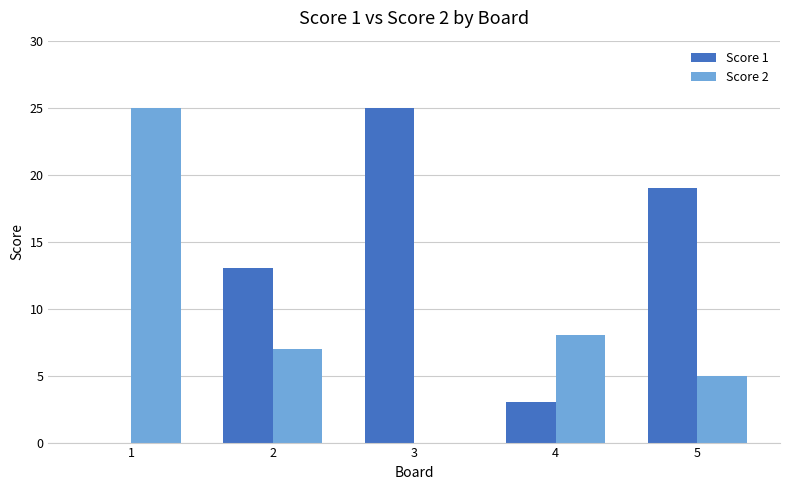

What is the total value across all series at 3?

25